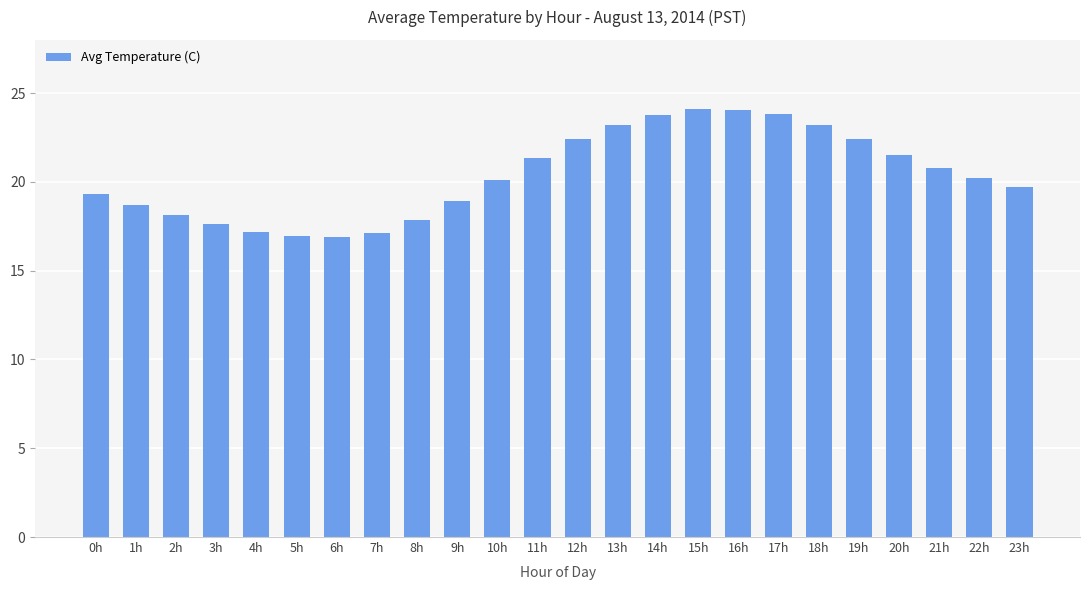

The chart shows a value of 24.1 at 16h. True or false?

True